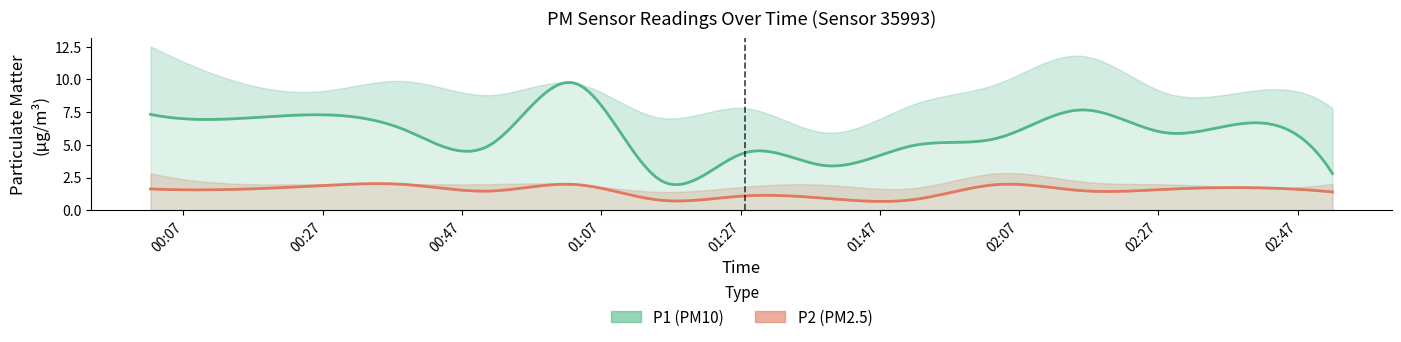

Is the value of P2 at 00:38 greater than the value of P1 at 01:39?

No